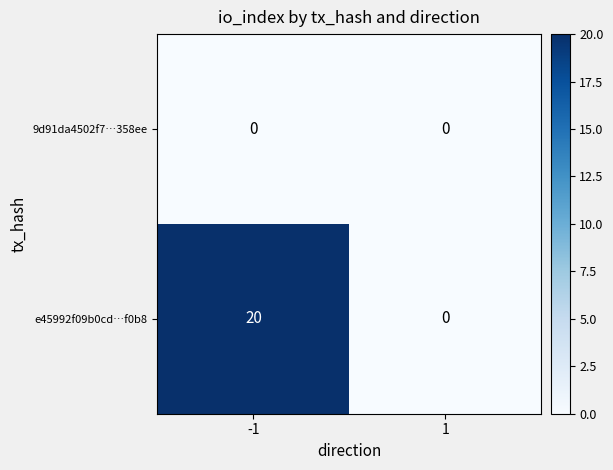

List the labels in order of e45992f09b0cd…f0b8 value, largest first.

-1, 1